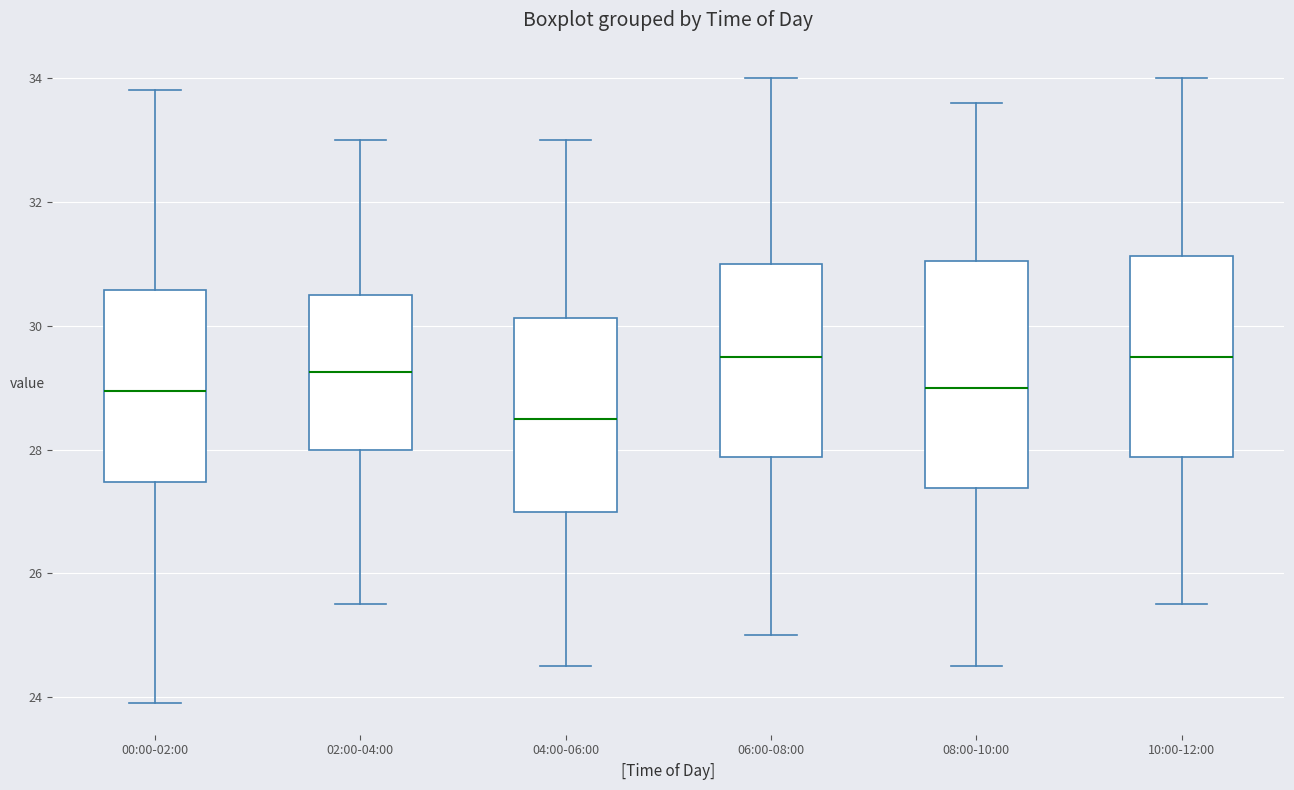

Comparing the boxes themselves (not the whiskers), which one is the tallest?

08:00-10:00